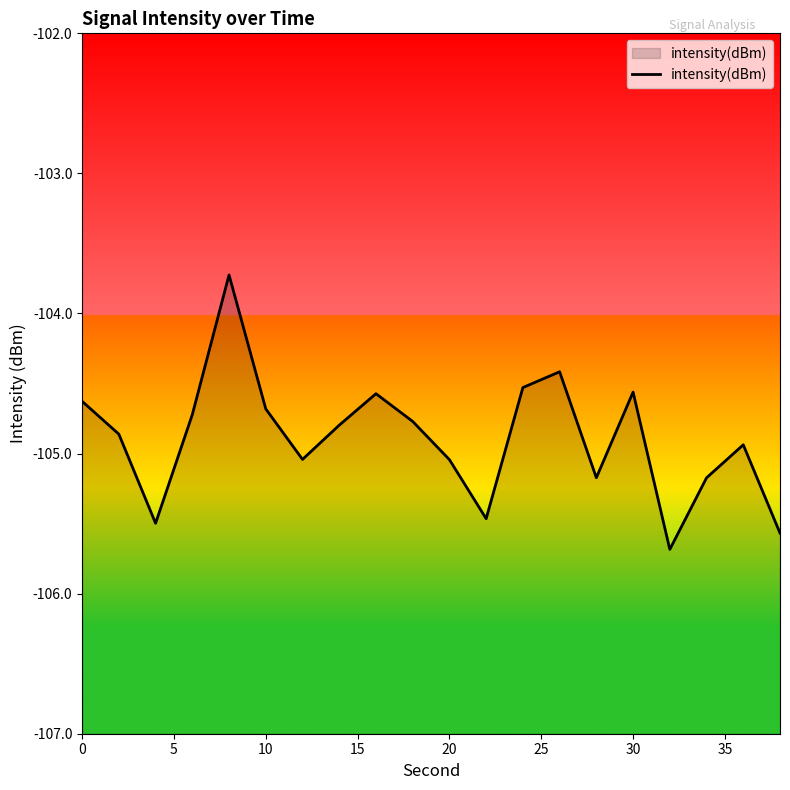

True or false: the data shows -105.0 at 20.

True